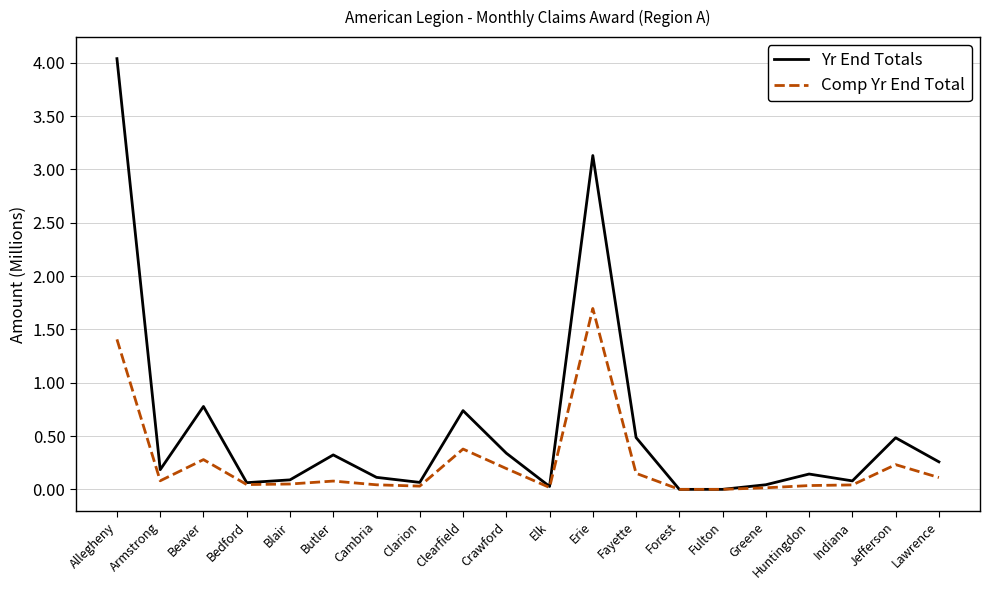

What are all the series names shown in the legend?

Yr End Totals, Comp Yr End Total